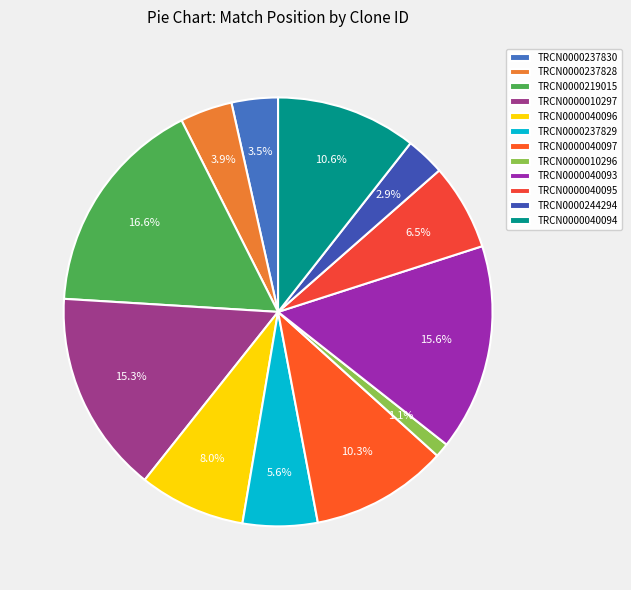

Is the sum of TRCN0000237829 and TRCN0000040095 greater than half?

No